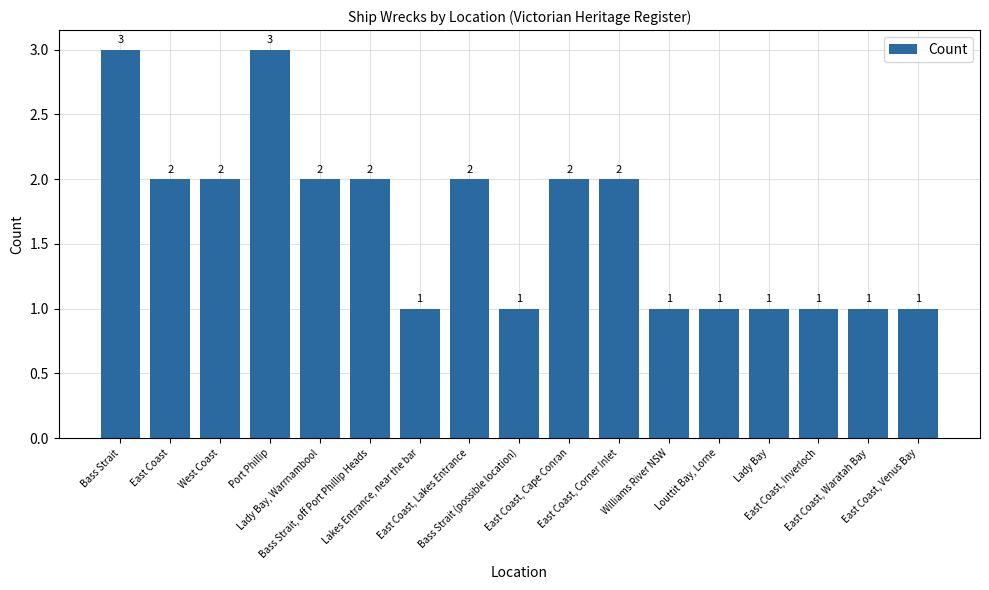

Are the bars horizontal?

No